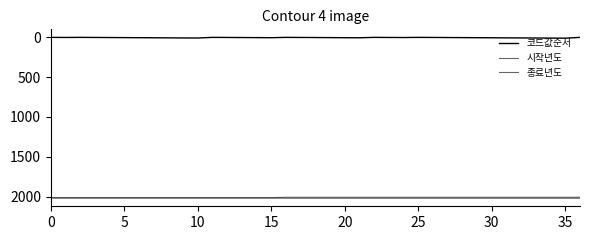

True or false: 시작년도 and 코드값순서 intersect in this chart.

False